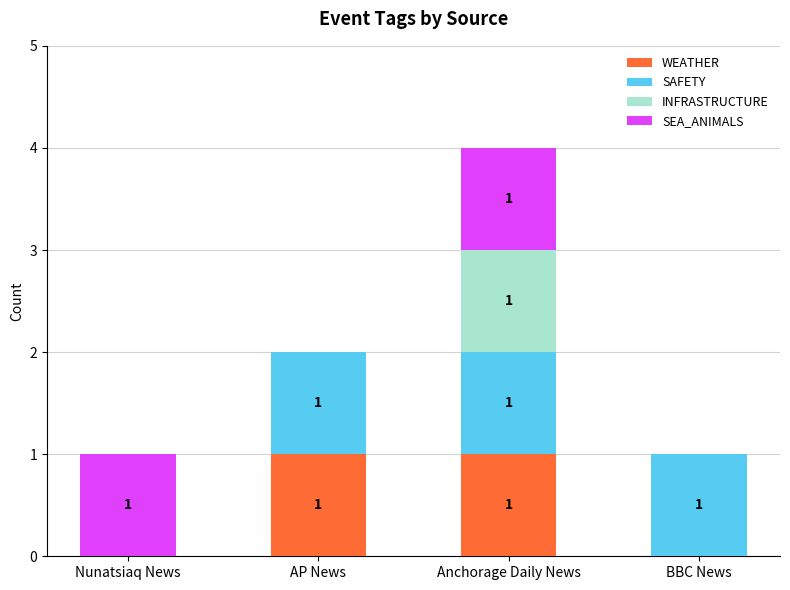

At which category is the sum across all series the highest?

Anchorage Daily News